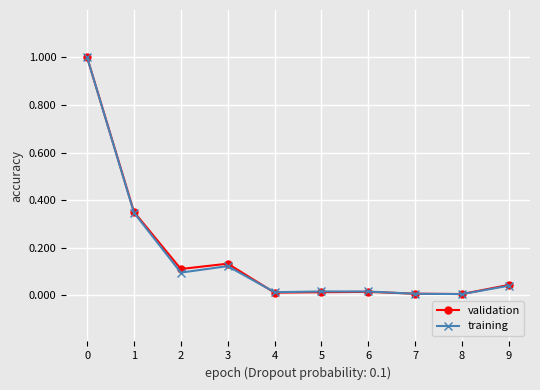

Is the value of training at 0 greater than the value of validation at 3?

Yes